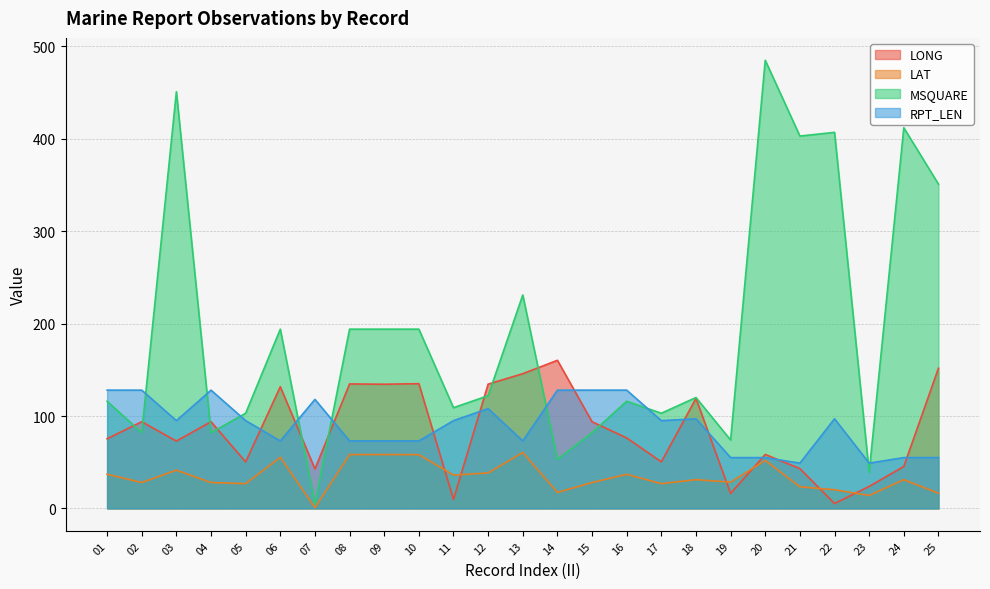

After their last crossing, which series has the higher values: LONG or LAT?

LONG